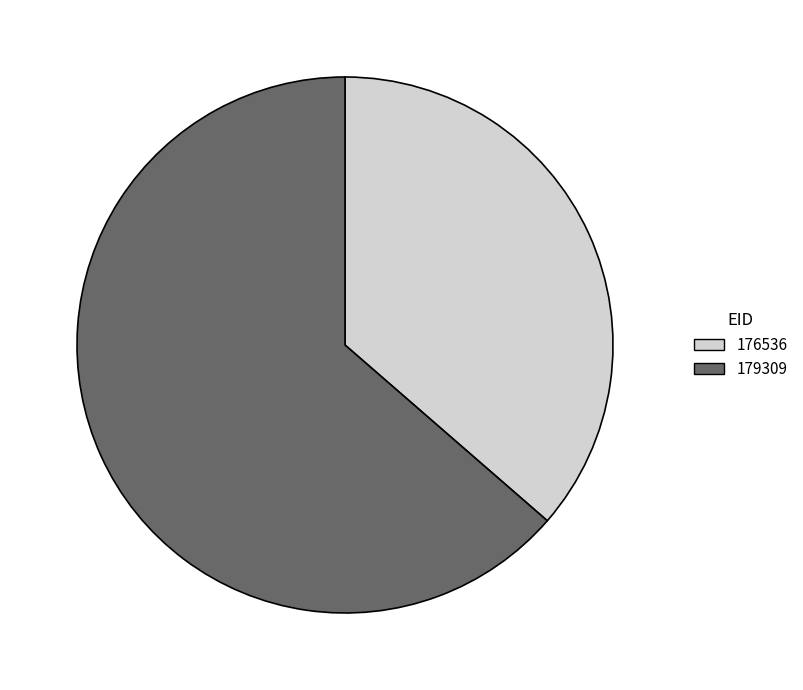

Which slice represents more than half of the pie?

179309